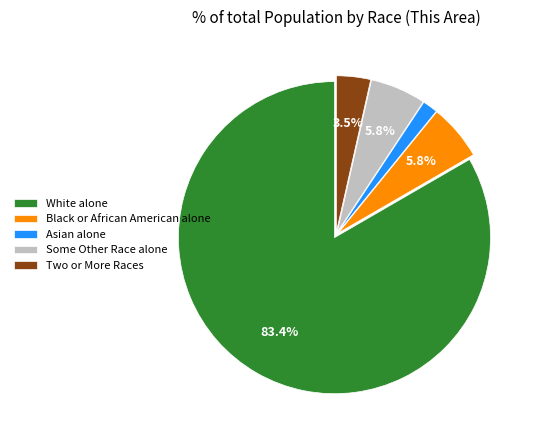

Between Black or African American alone and Two or More Races, which is larger?

Black or African American alone